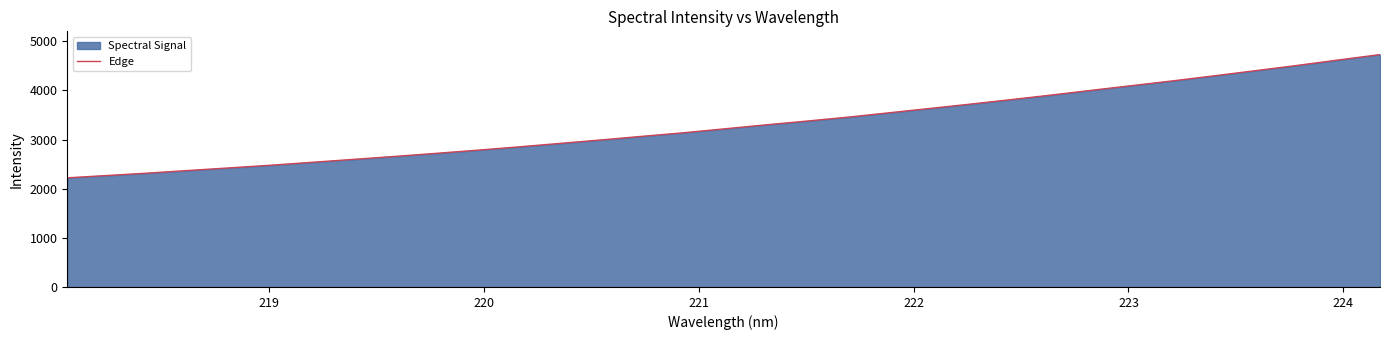

Count the number of values greater than 3216.

17